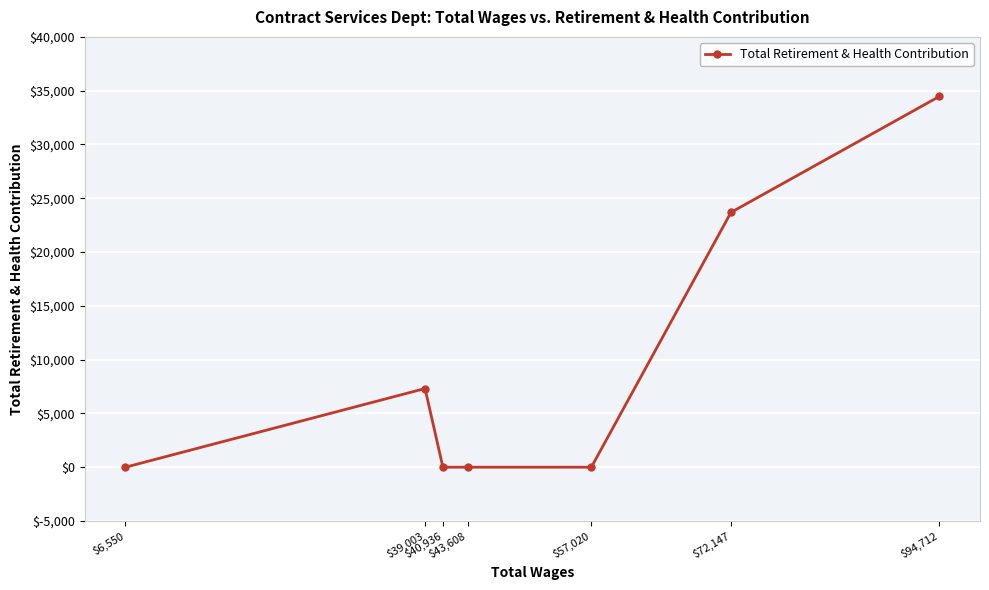

Which category has the highest value across all series?

$94,712